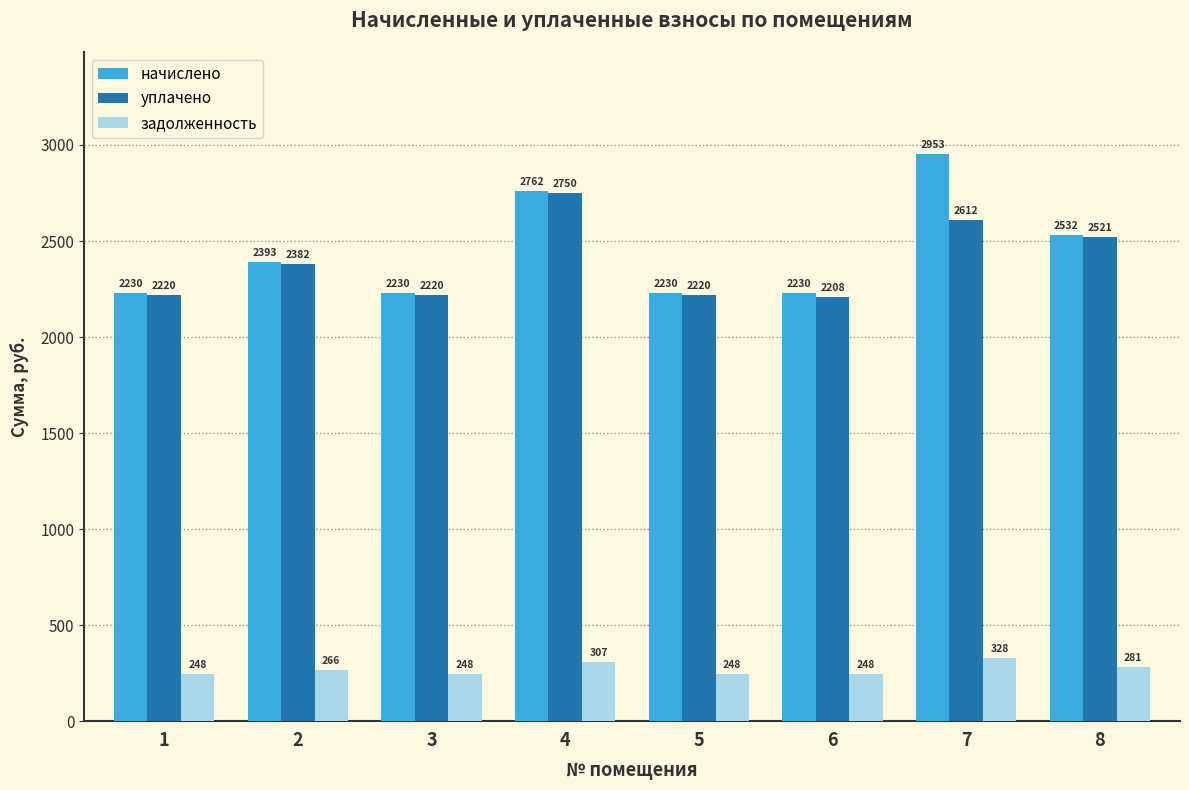

How many bars are there in each group?

3